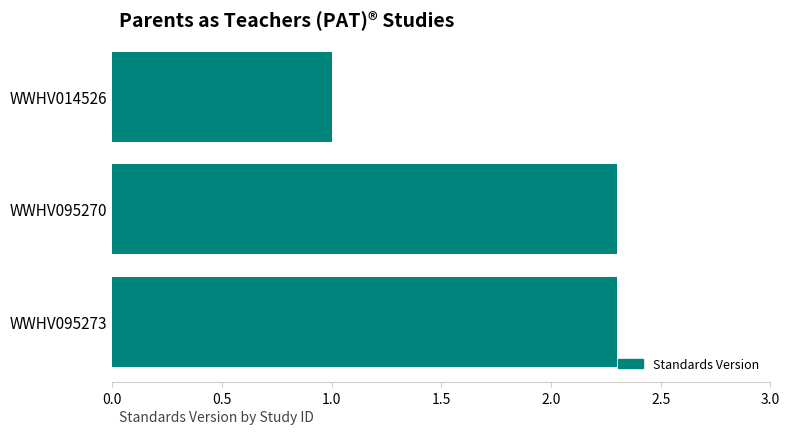

Count the values in the range 1 to 2.

1